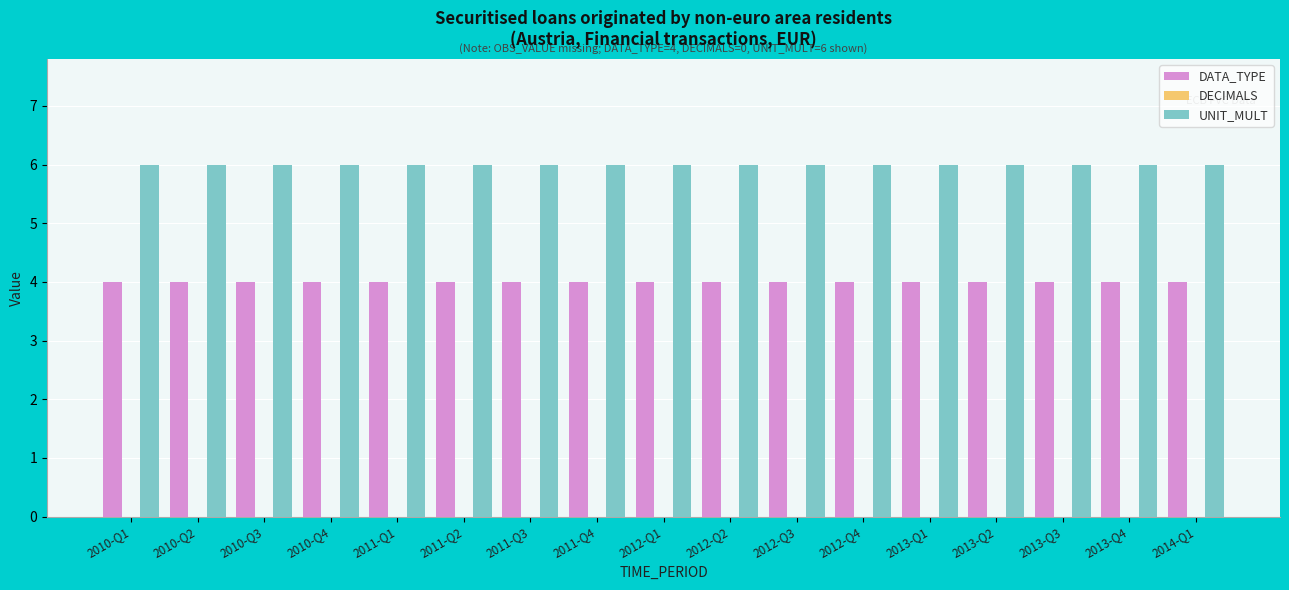

List the series in order of their overall mean, highest first.

UNIT_MULT, DATA_TYPE